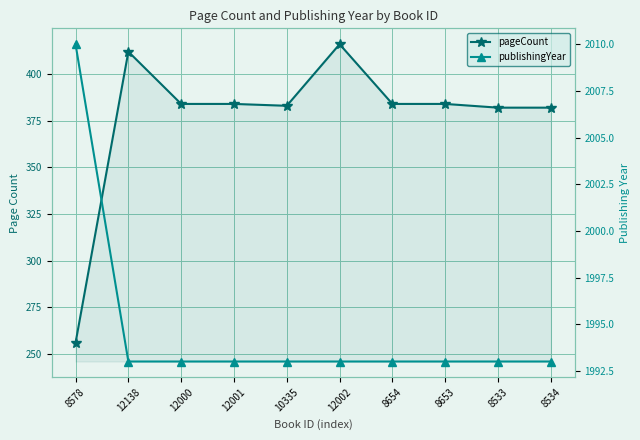

What is the difference between the maximum and minimum values in the publishingYear series?

17